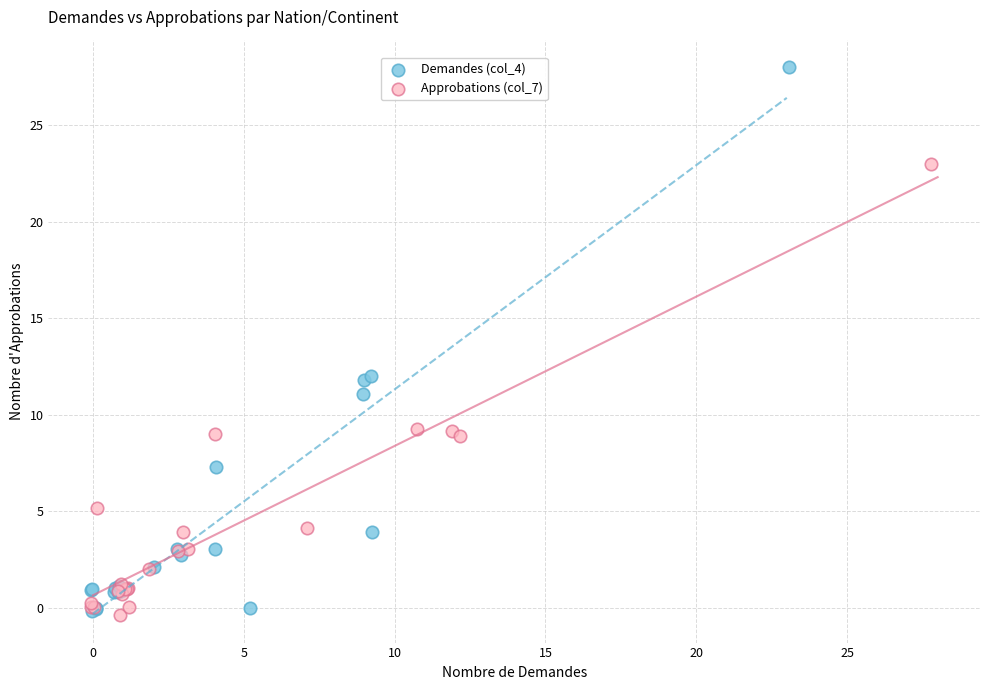

Which series reaches the maximum Y coordinate?

Demandes (col_4)